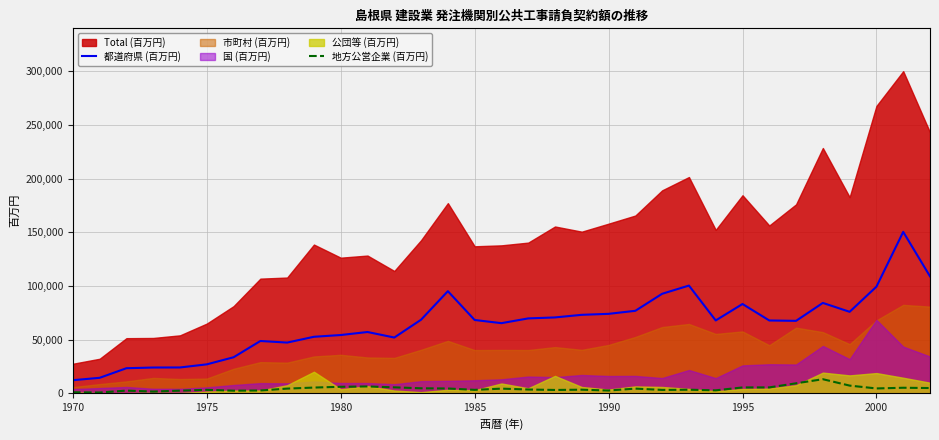

True or false: 地方公営企業 (百万円) and 都道府県 (百万円) intersect in this chart.

False